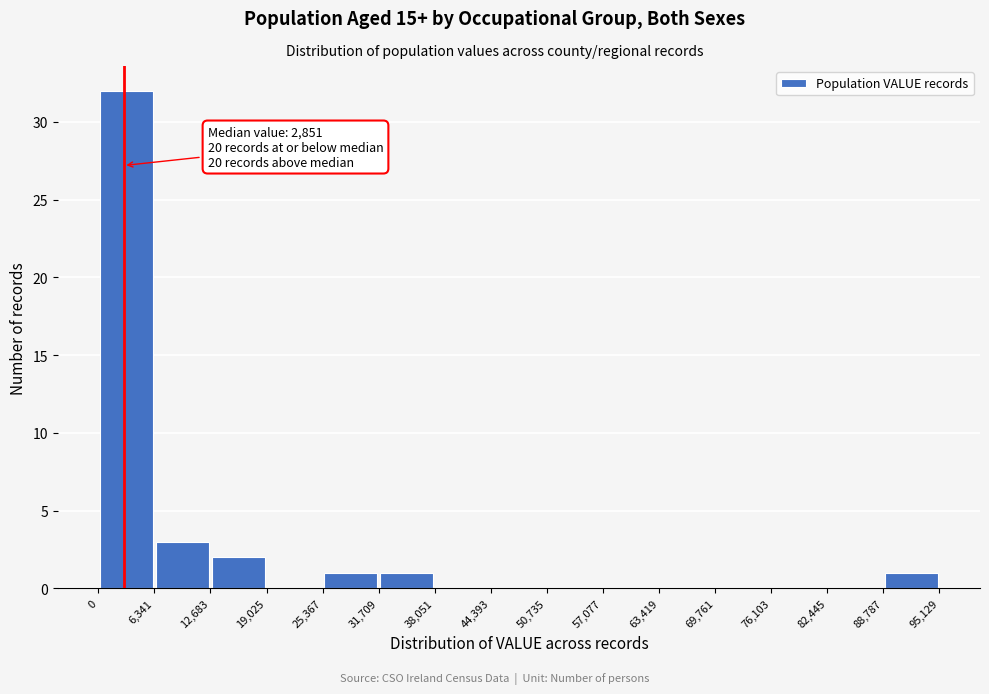

Over which range of the x-axis is the bar tallest?

0 to 6,341